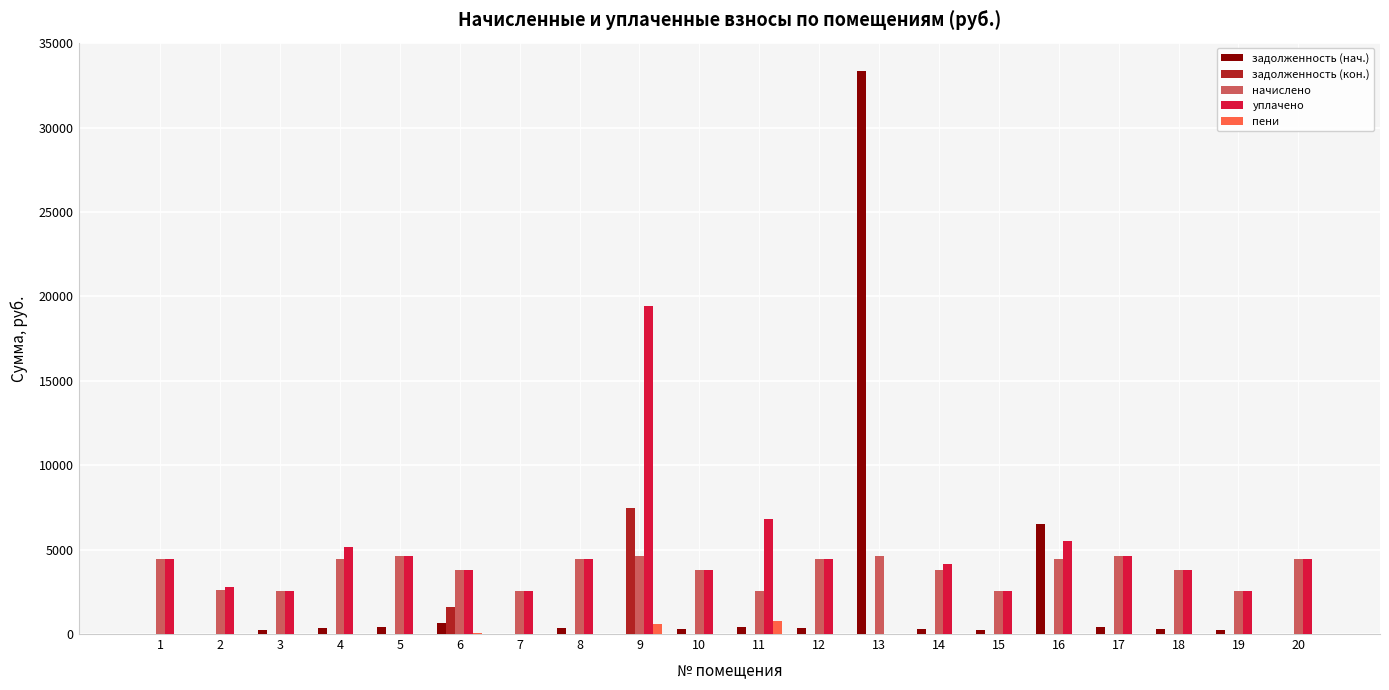

What are all the series names shown in the legend?

задолженность (нач.), задолженность (кон.), начислено, уплачено, пени